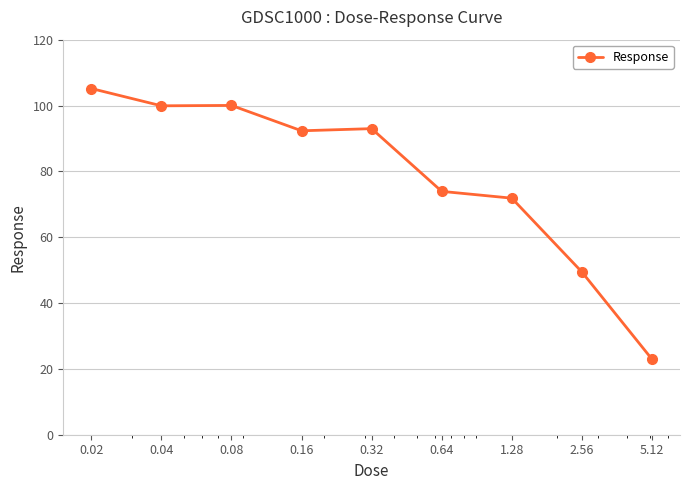

What is the minimum value shown in the chart?

22.9